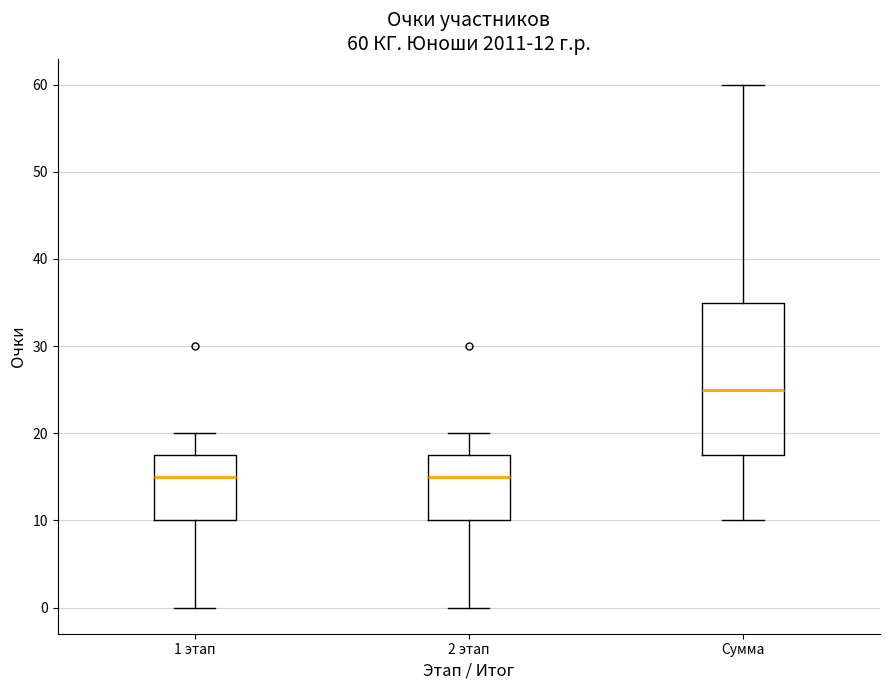

Comparing the boxes themselves (not the whiskers), which one is the tallest?

Сумма